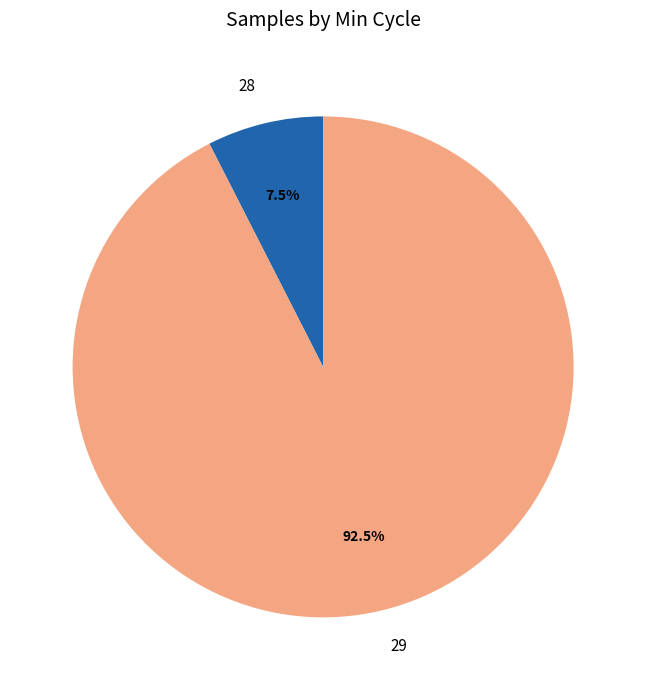

Is there a majority slice in this chart?

Yes